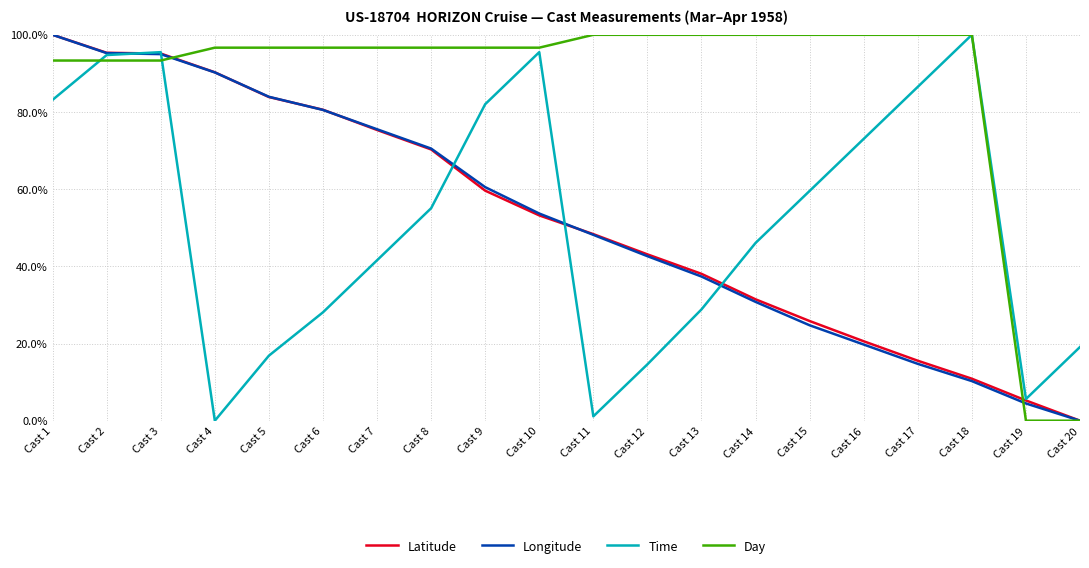

At how many categories does at least one series exceed 55?

18